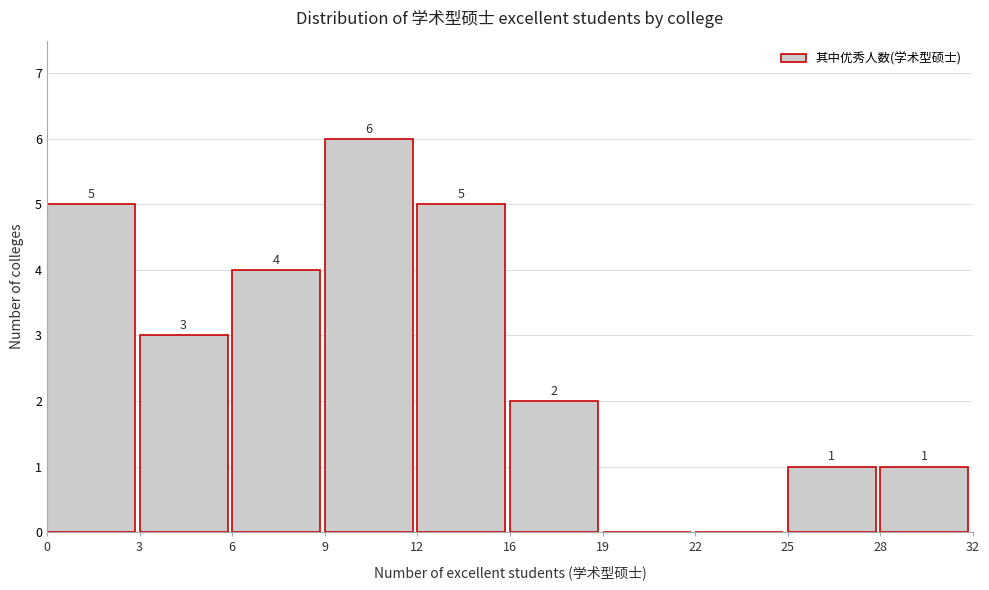

Reading left to right, what are all the values shown in this chart?

0=5	3=3	6=4	9=6	12=5	16=2	19=0	22=0	25=1	28=1